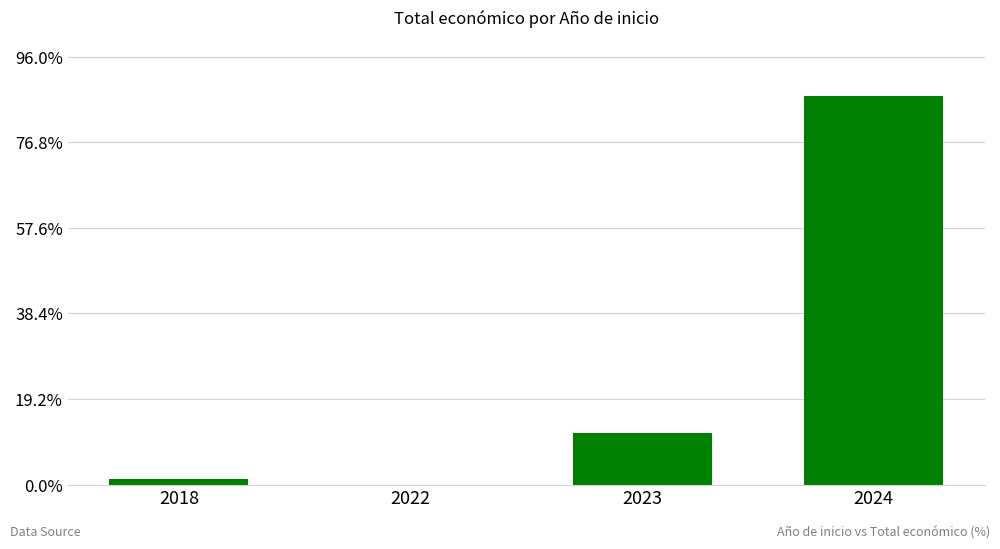

Count the number of categories in the chart.

4